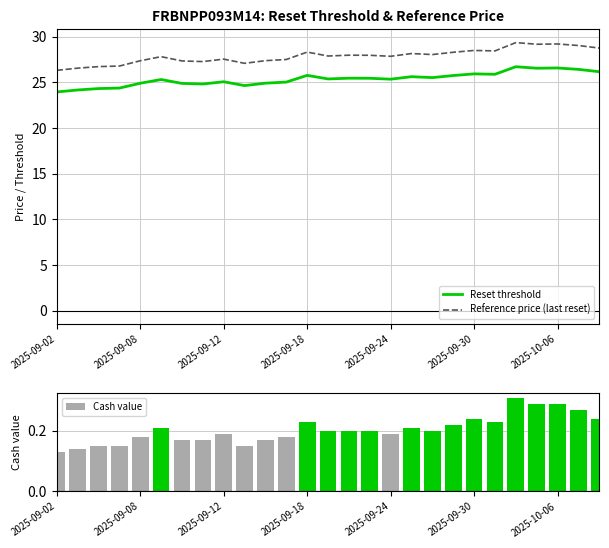

At which category is the sum across all series the highest?

22